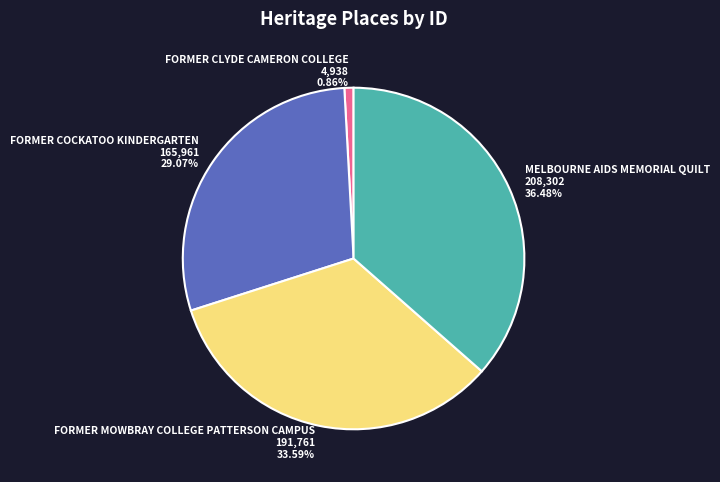

Which has a higher value, FORMER COCKATOO KINDERGARTEN or MELBOURNE AIDS MEMORIAL QUILT?

MELBOURNE AIDS MEMORIAL QUILT